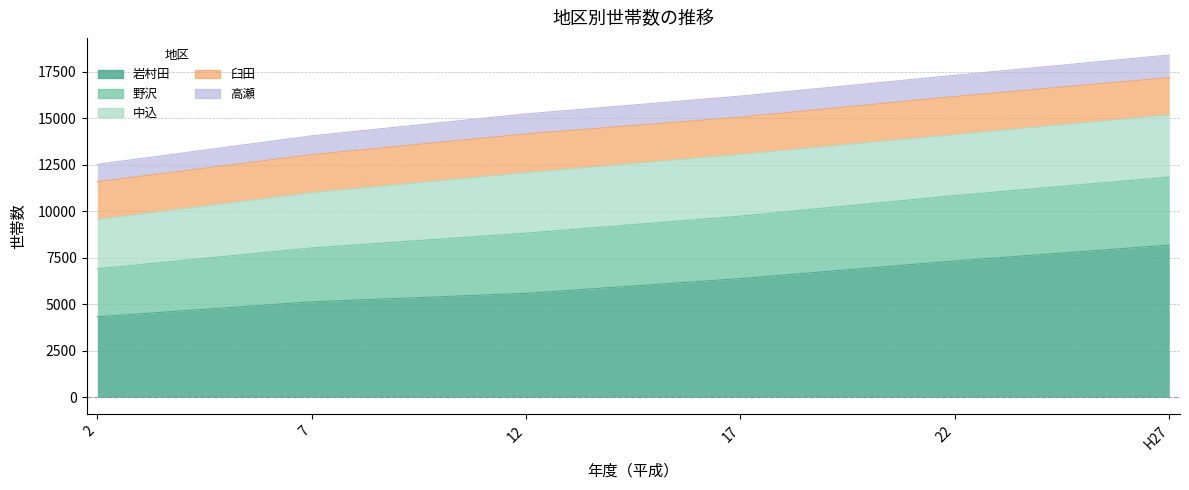

True or false: 高瀬 and 野沢 cross at least once.

False